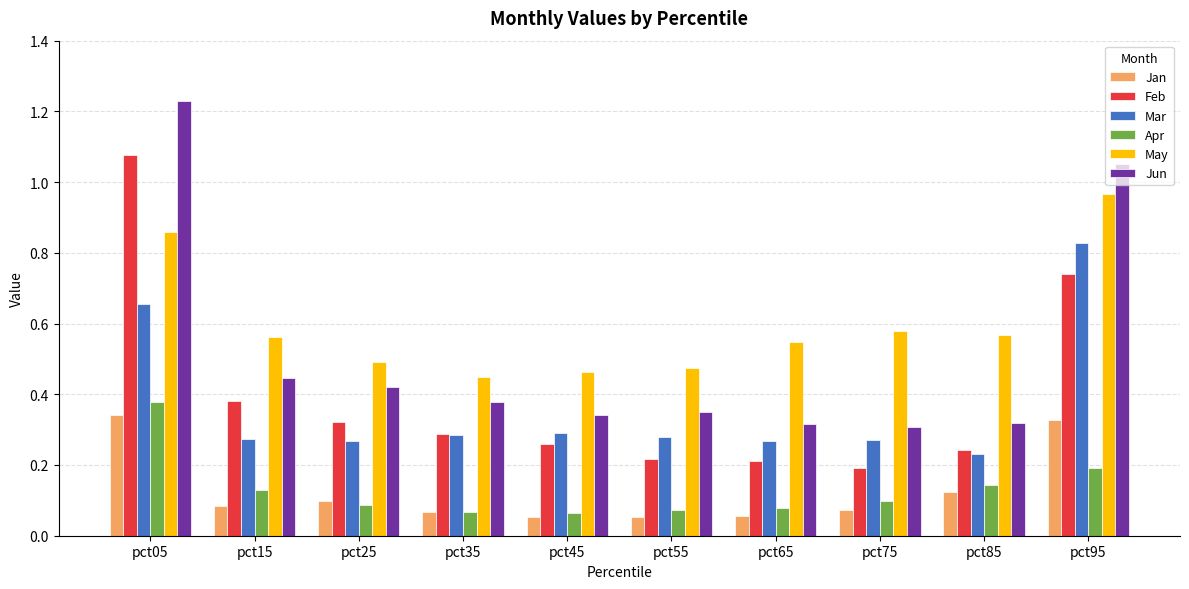

Which series has the largest total across all categories?

May